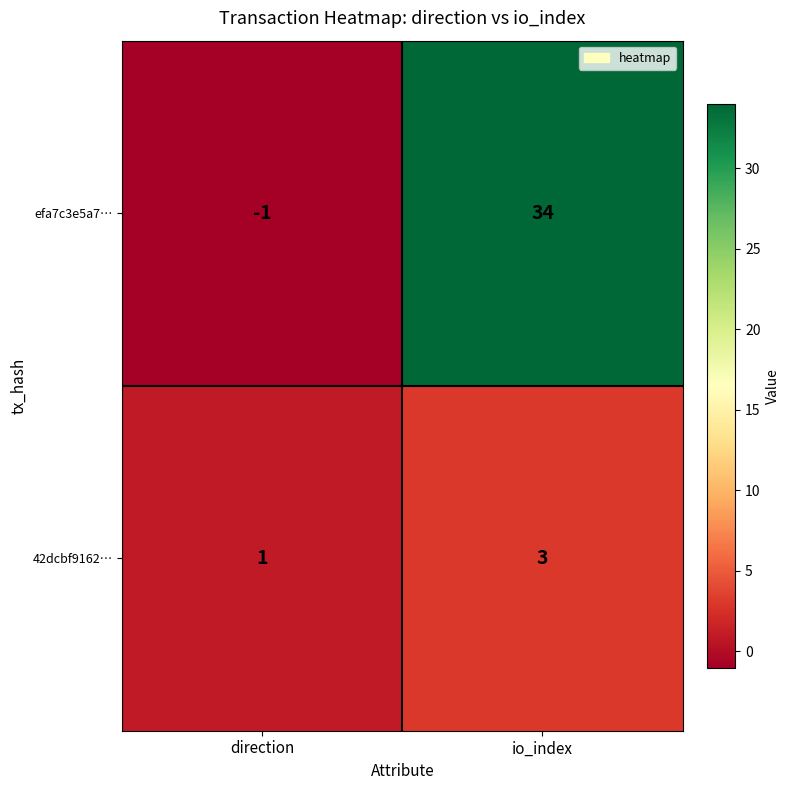

Rank the series by their maximum value, from lowest to highest.

42dcbf9162…, efa7c3e5a7…